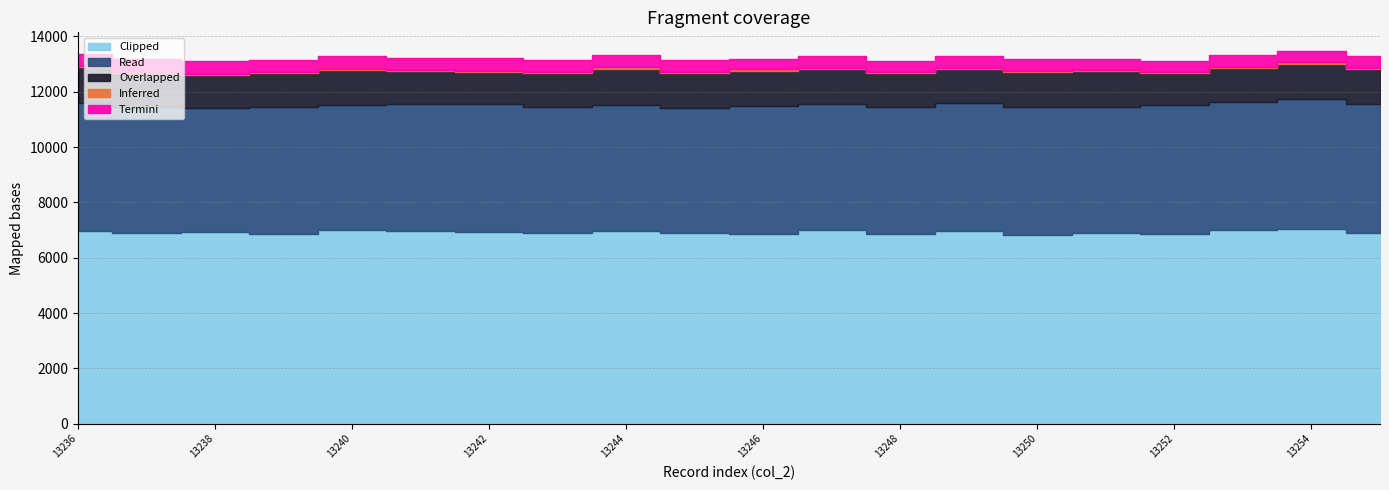

True or false: Clipped and Read cross at least once.

False